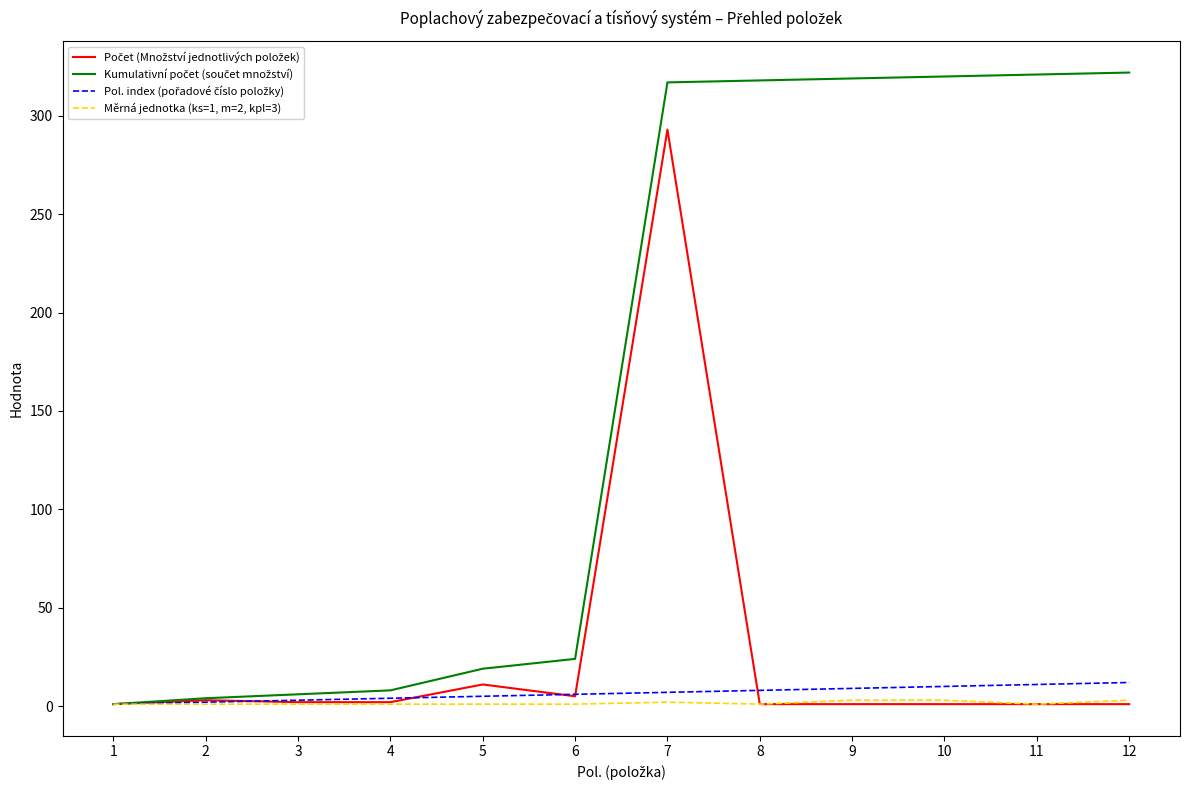

At which category is the sum across all series the highest?

7